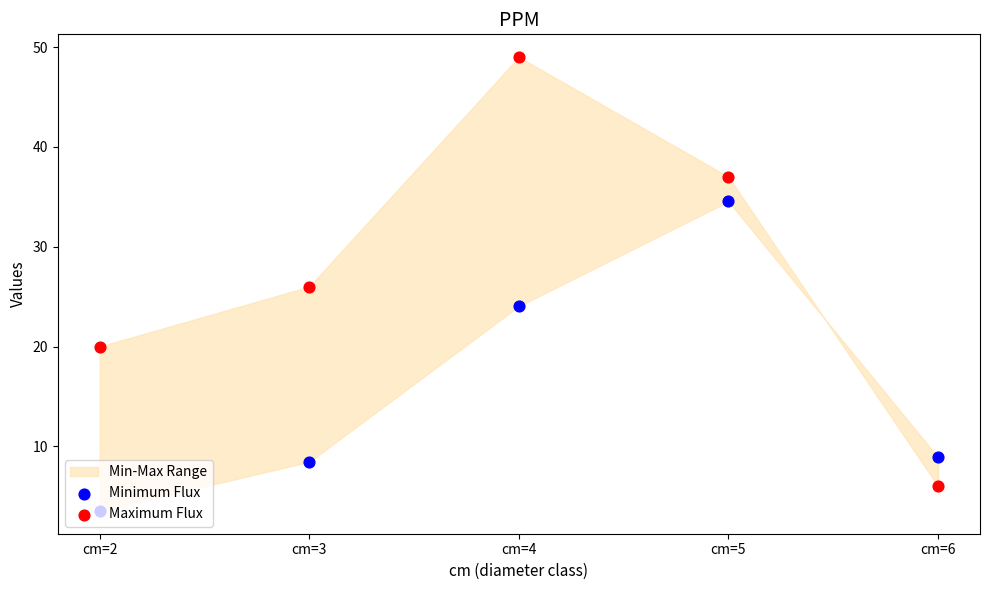

Is the value of Minimum Flux at cm=3 greater than the value of Maximum Flux at cm=6?

Yes